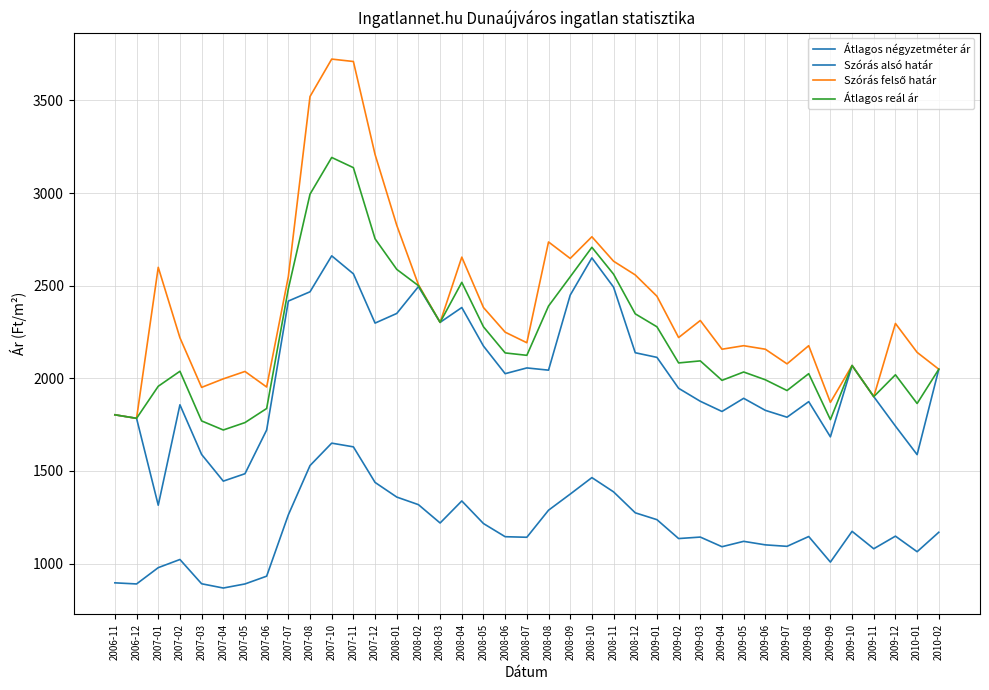

True or false: Átlagos négyzetméter ár and Szórás alsó határ intersect in this chart.

False